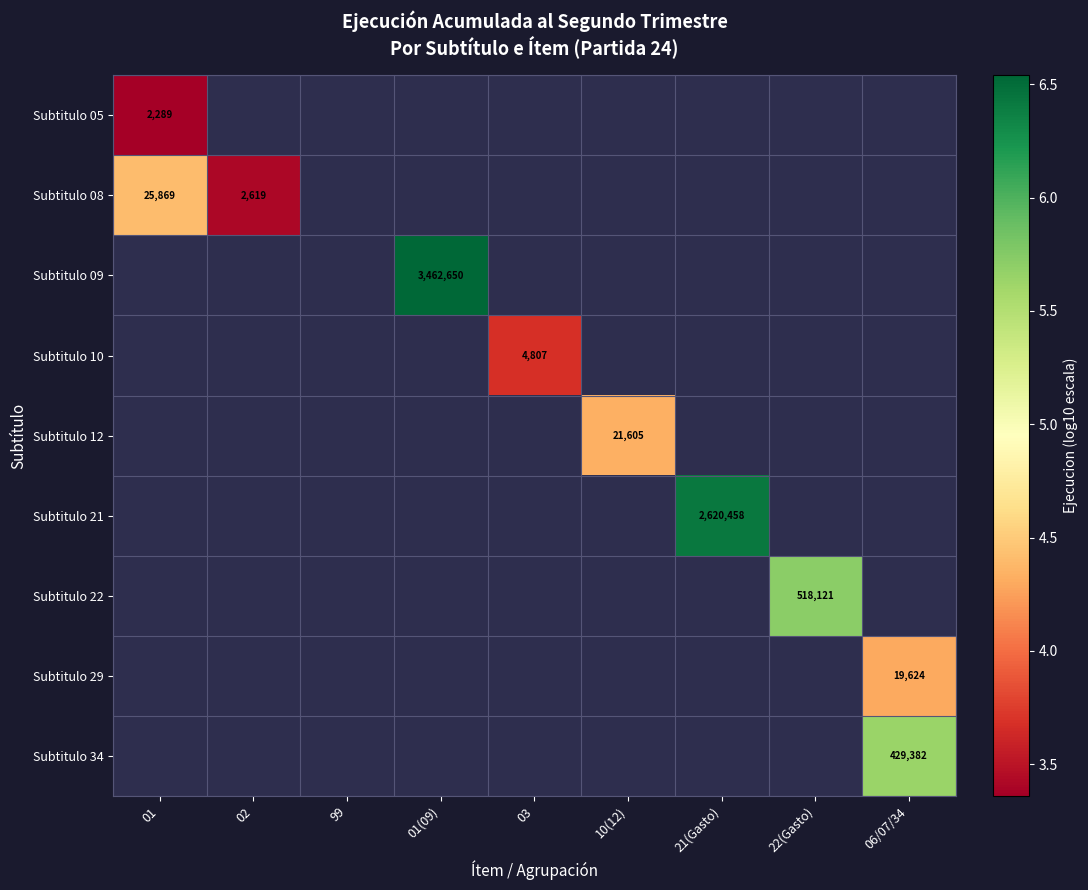

How many distinct data groups are displayed?

9